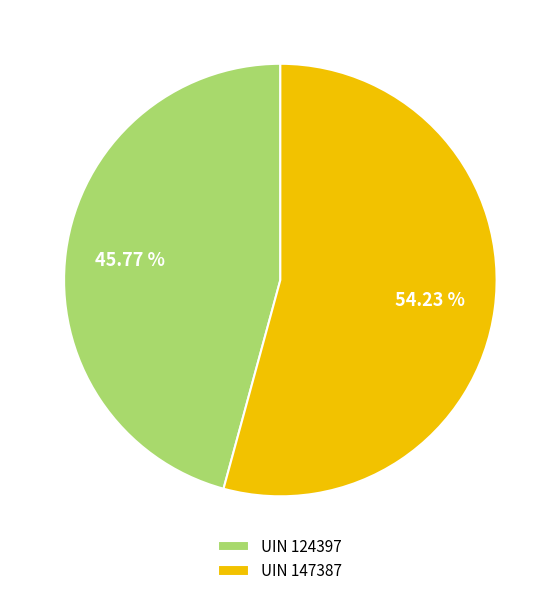

What is the ratio of the value at UIN 147387 to the value at UIN 124397?

1.2